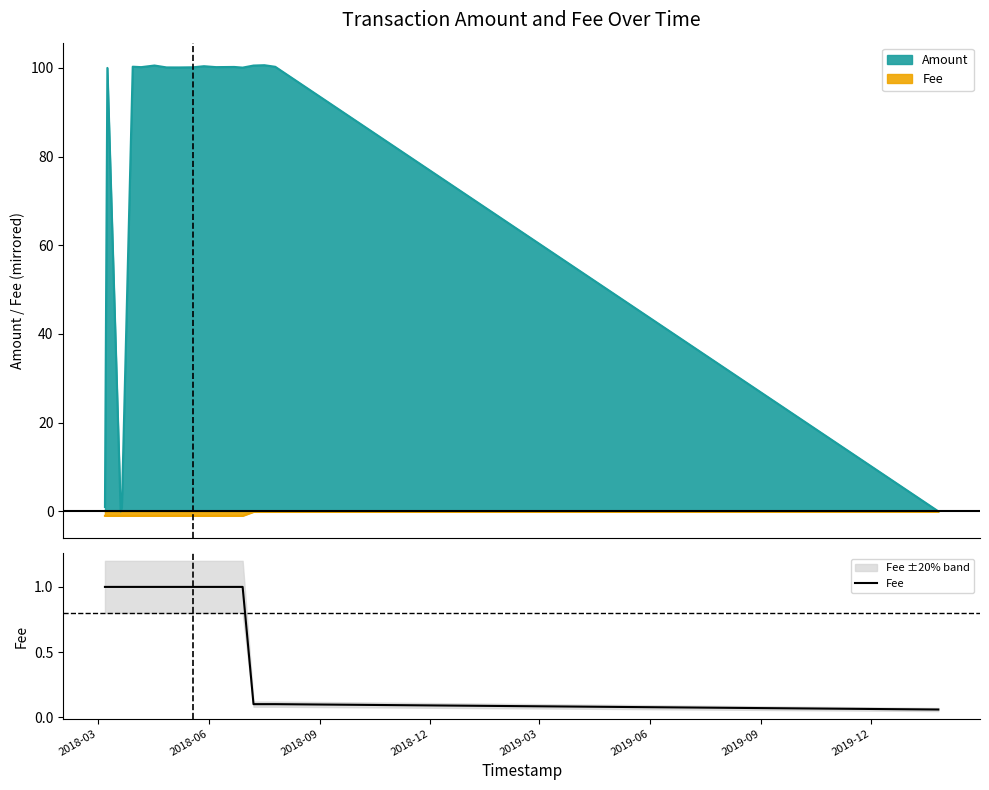

True or false: the data has more than 0 interior local peaks.

False